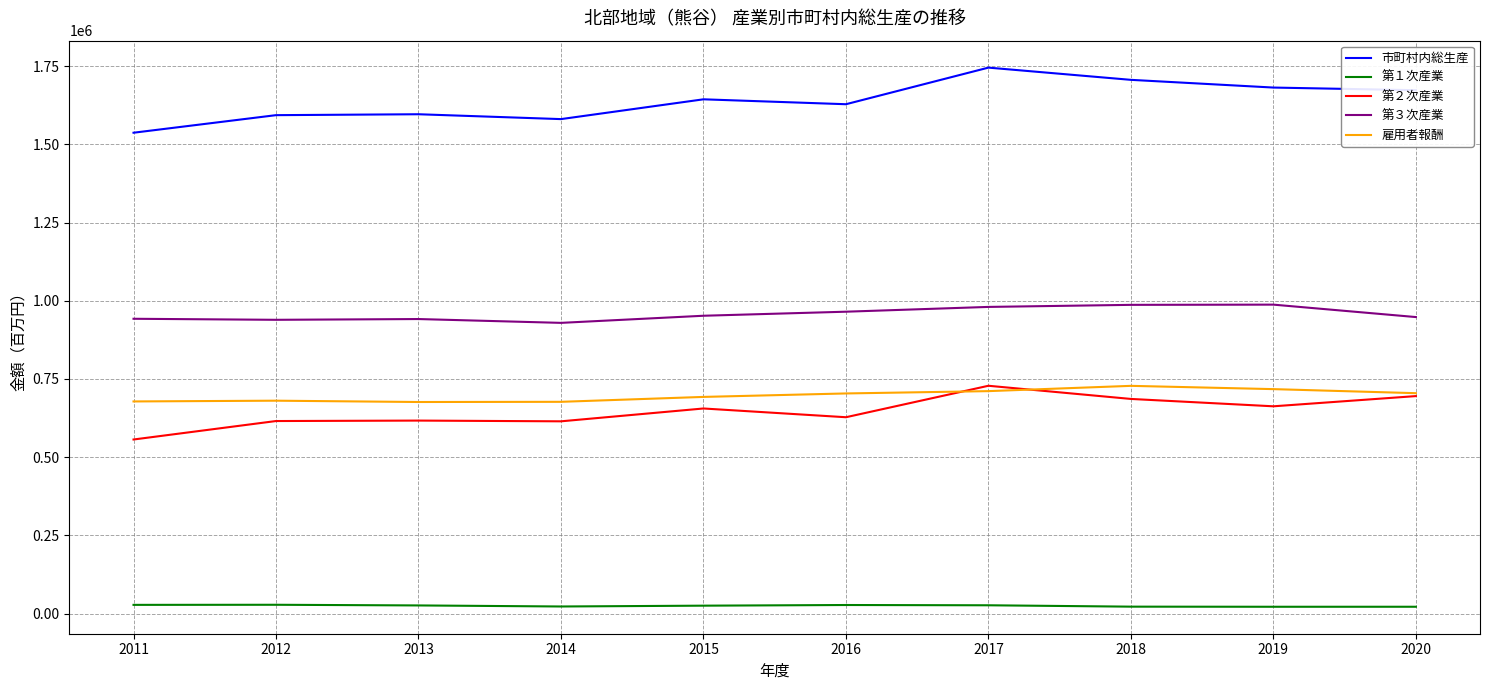

Which series has the largest total across all categories?

市町村内総生産